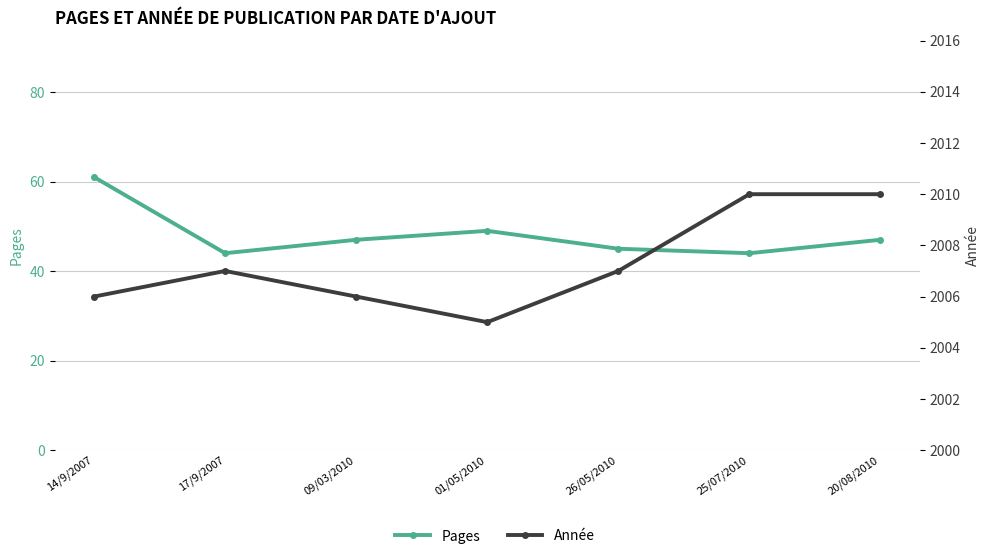

At which label does Pages reach its minimum?

17/9/2007